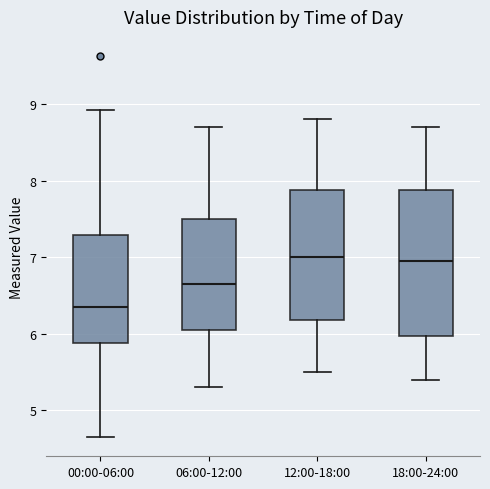

Reading left to right, transcribe this box plot: for each box, give where its median line is, the range the box spans, and where its two whiskers end, as read against the y-axis. The values are not printed on the chart, so give them approximately, as read against the axis.

00:00-06:00: median 6.4, box 5.9 to 7.3, whiskers 4.7 to 8.9
06:00-12:00: median 6.7, box 6.1 to 7.5, whiskers 5.3 to 8.7
12:00-18:00: median 7.0, box 6.2 to 7.9, whiskers 5.5 to 8.8
18:00-24:00: median 7.0, box 6.0 to 7.9, whiskers 5.4 to 8.7